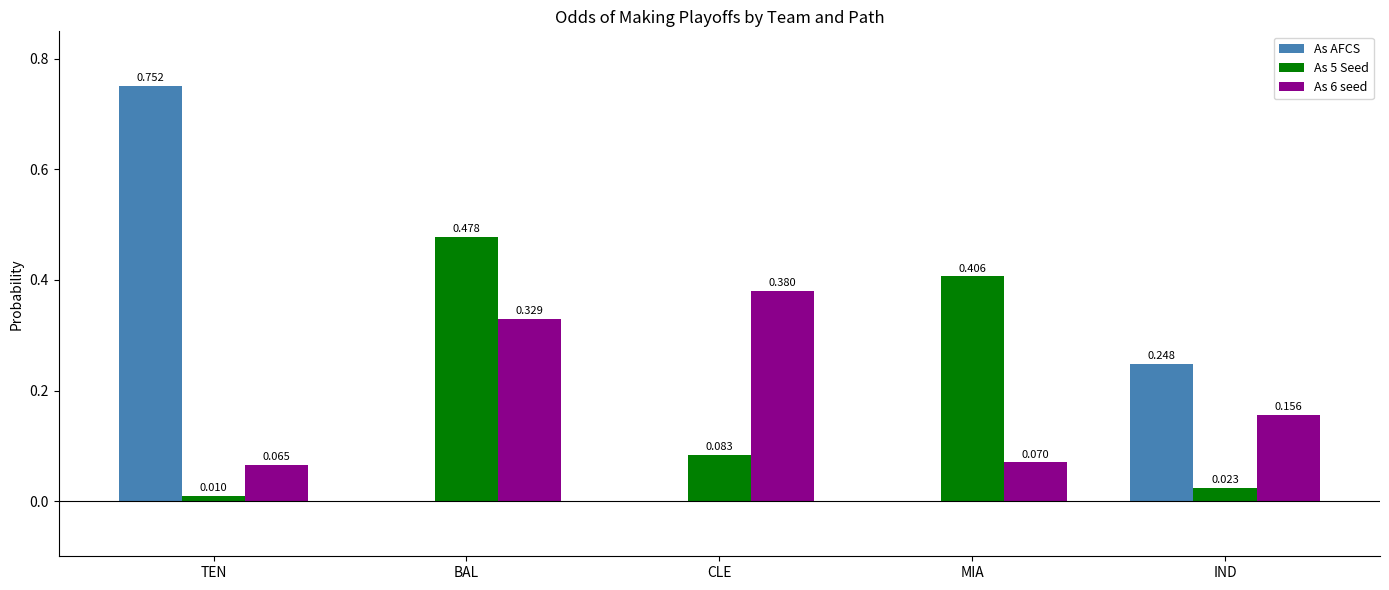

Between TEN and CLE, which series saw the biggest shift?

As AFCS